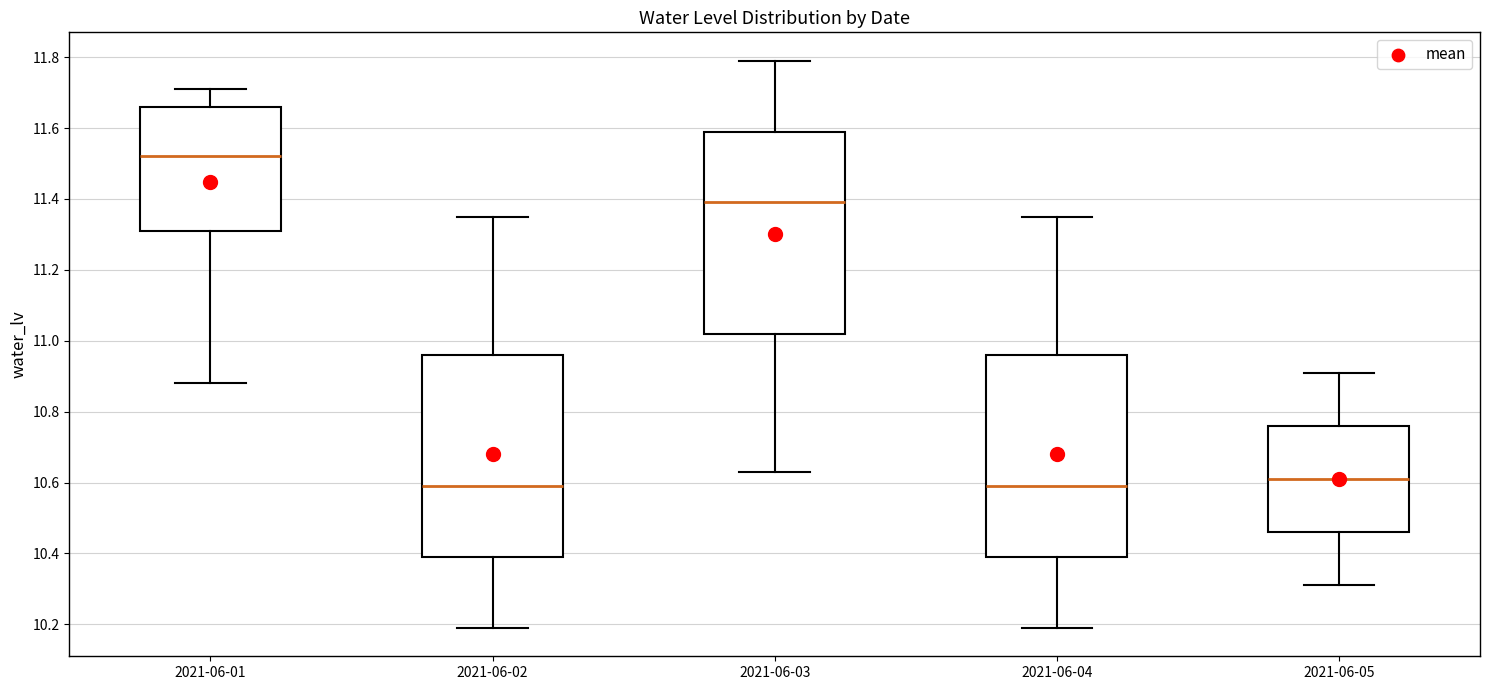

Reading left to right, read every box against the y-axis: the position of its median line, the range the box covers, and the ends of its whiskers. The values are not printed on the chart, so give them approximately, as read against the axis.

2021-06-01: median 11.52, box 11.32 to 11.66, whiskers 10.88 to 11.72
2021-06-02: median 10.60, box 10.40 to 10.96, whiskers 10.20 to 11.36
2021-06-03: median 11.40, box 11.02 to 11.60, whiskers 10.64 to 11.80
2021-06-04: median 10.60, box 10.40 to 10.96, whiskers 10.20 to 11.36
2021-06-05: median 10.62, box 10.46 to 10.76, whiskers 10.32 to 10.92